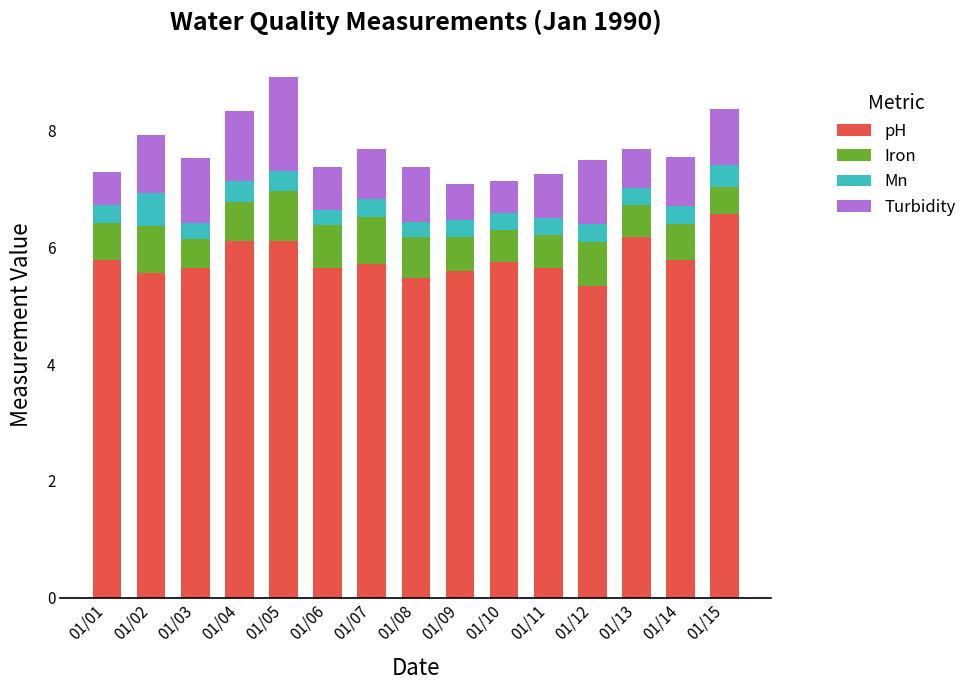

What is the highest value of the pH series?

6.6